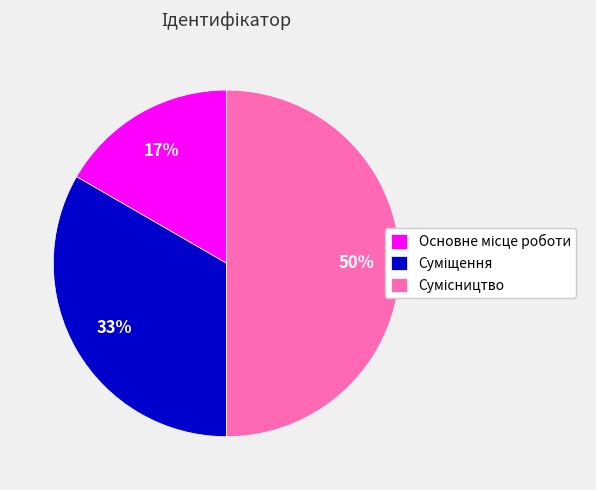

How many segments does this pie chart have?

3